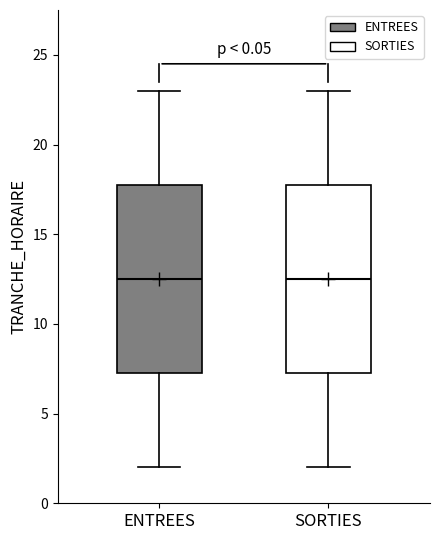

Where does the upper whisker of the box for SORTIES end on the y-axis? The values are not printed on the chart, so give them approximately, as read against the axis.

23.0